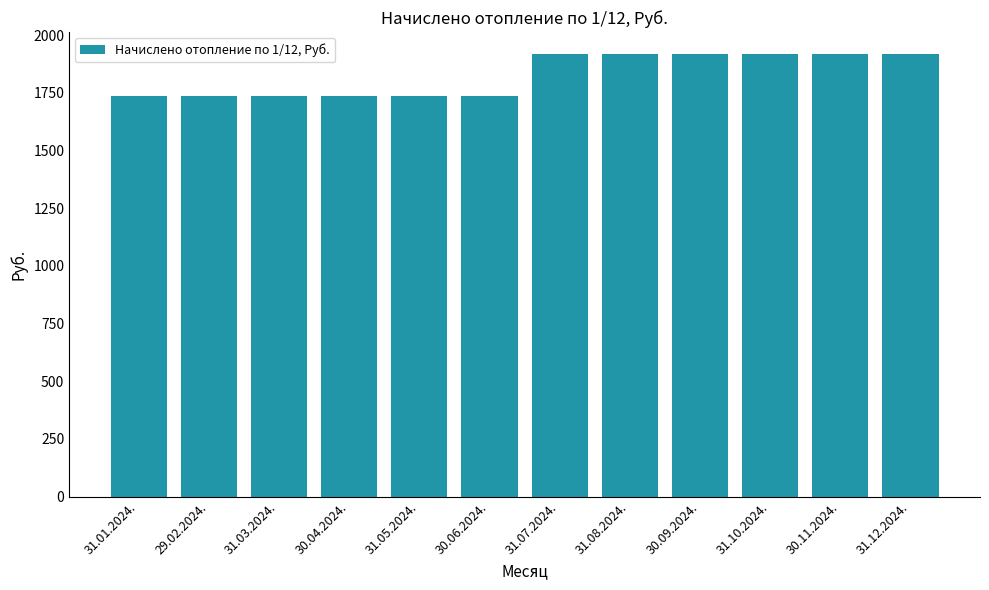

What is the label of the 11th bar from the right?

29.02.2024.